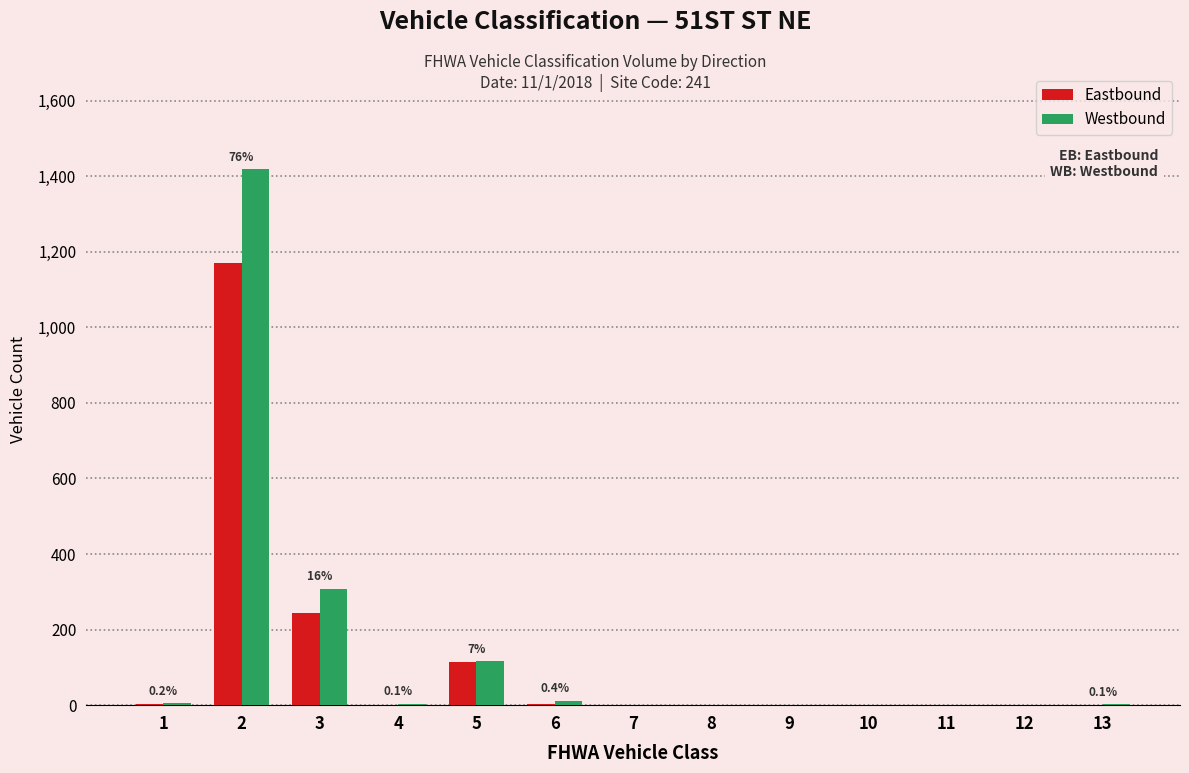

The value of Eastbound at 7 is 467. True or false?

False